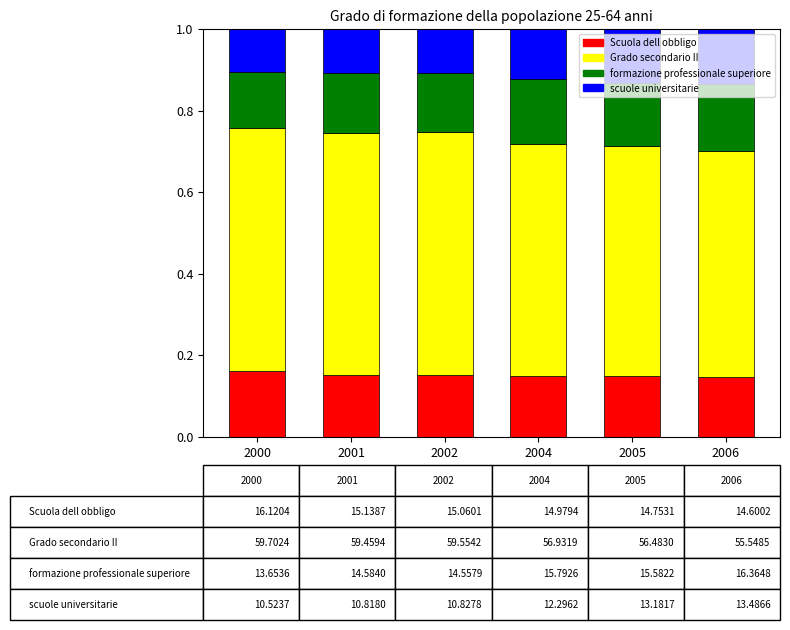

What is the sum of the Scuola dell obbligo values at 2001 and 2004?

0.3